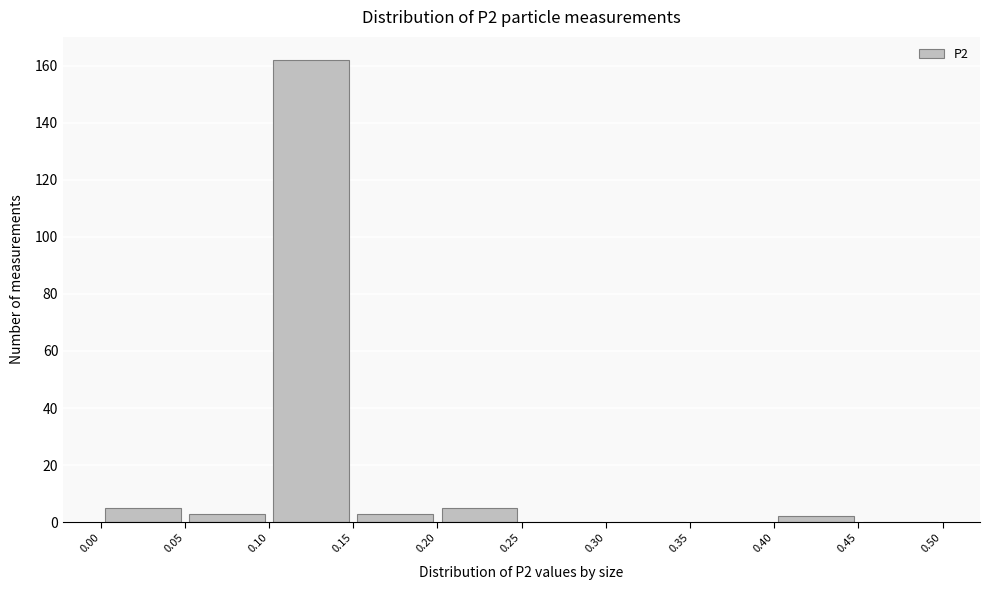

What is the height of the bar covering 0.15 to 0.20 on the x-axis? The values are not printed on the chart, so give them approximately, as read against the axis.

4